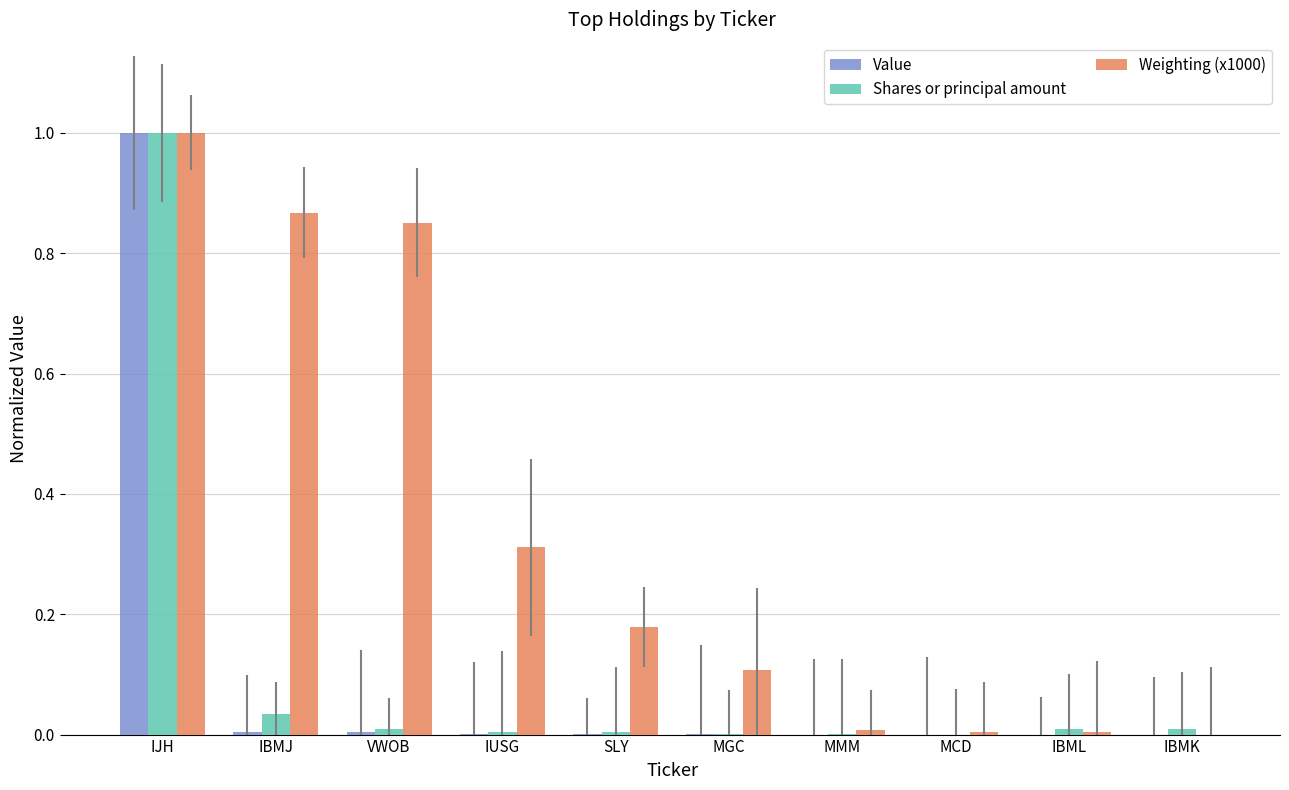

Which series has the largest total across all categories?

Weighting (x1000)